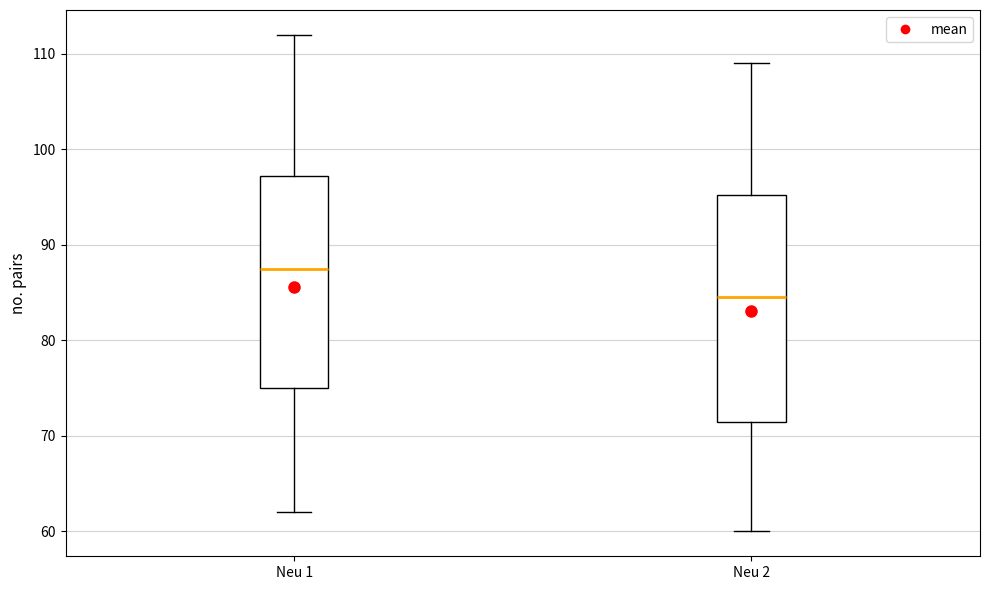

Where does the upper whisker of the box for Neu 2 end on the y-axis? The values are not printed on the chart, so give them approximately, as read against the axis.

109